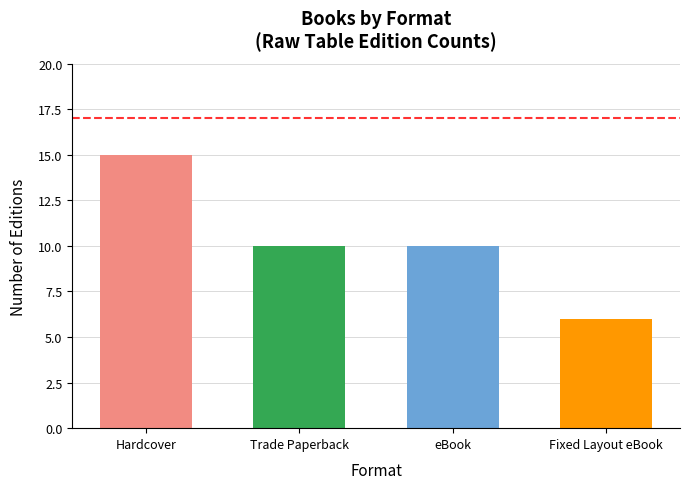

What is the value of the 4th bar from the left?

6